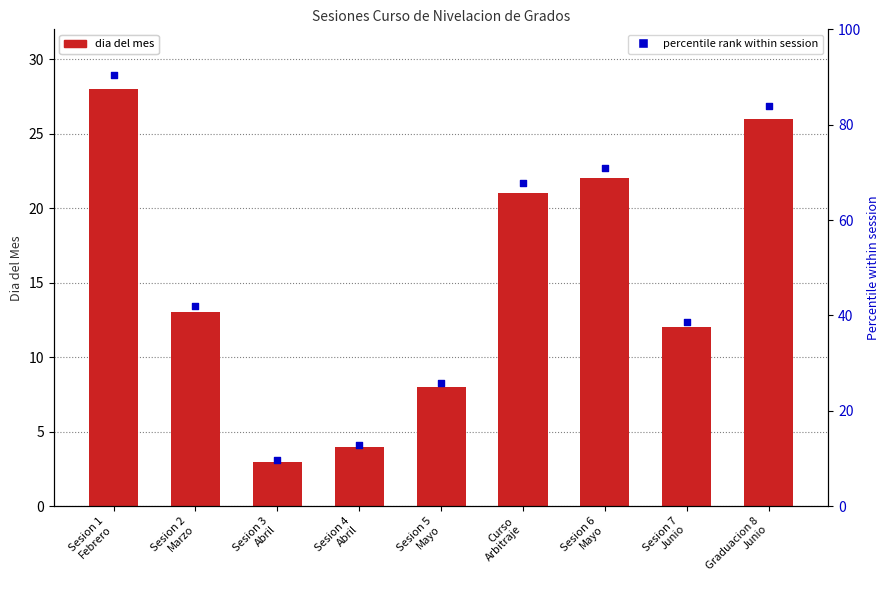

Which series has the largest Y range (max minus min)?

percentile rank within session